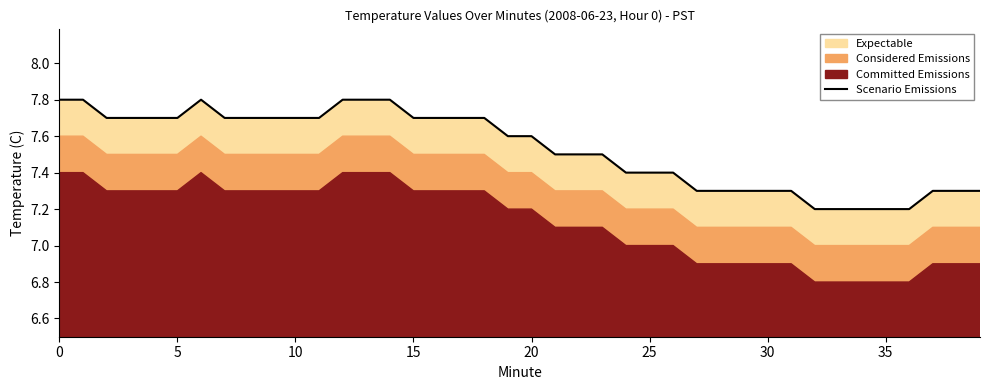

The value at 31 is 11.5. True or false?

False